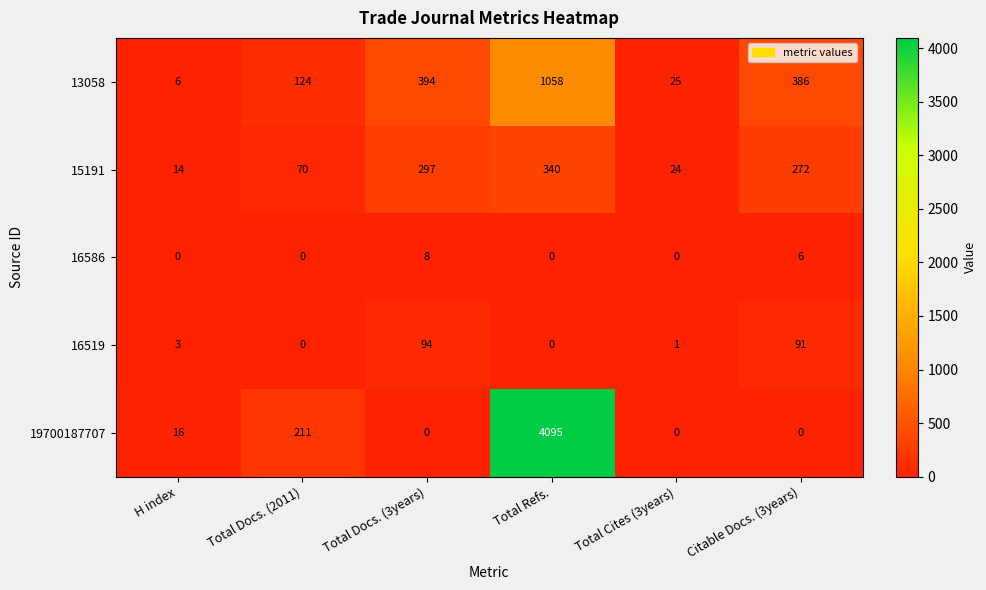

Which category has the highest value in the 15191 series?

Total Refs.